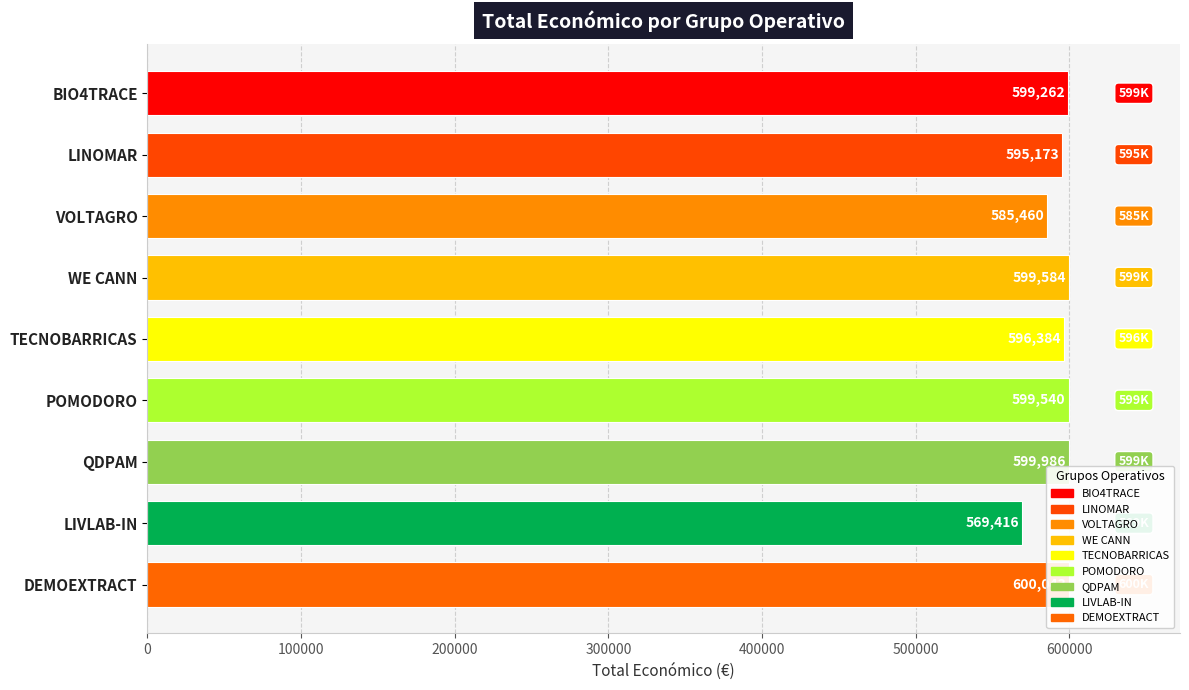

What value does the data have at DEMOEXTRACT?

600043